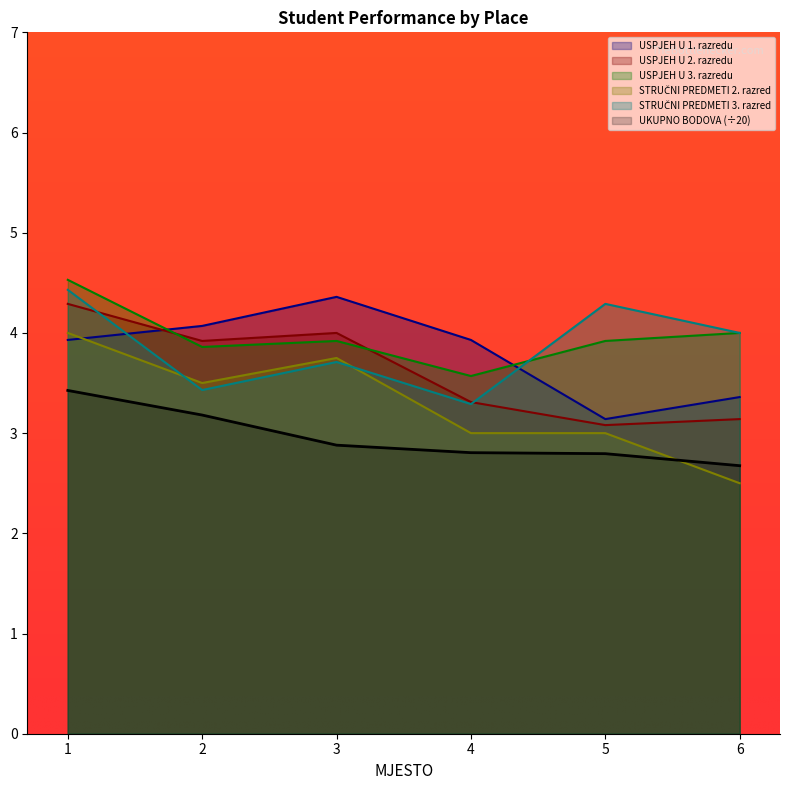

True or false: USPJEH U 3. razredu and UKUPNO BODOVA intersect in this chart.

False